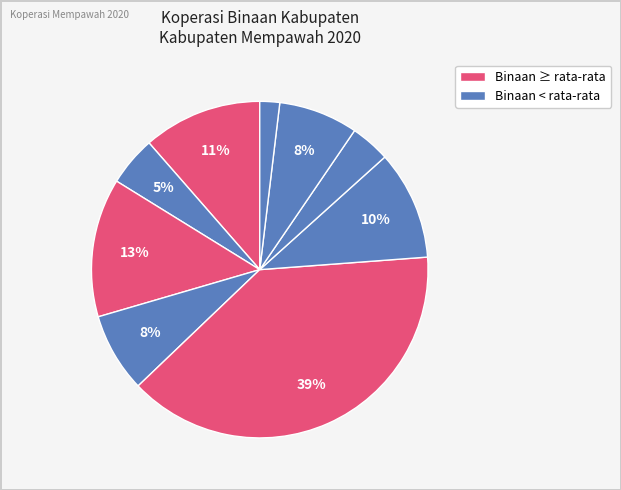

Is there a majority slice in this chart?

No